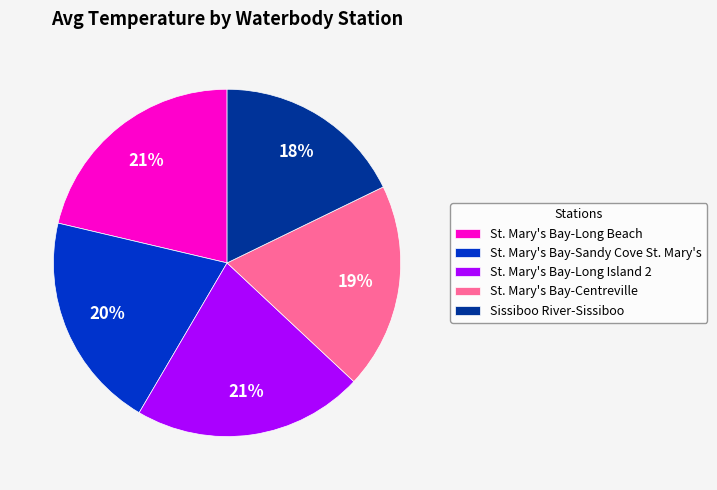

Combined, do Sissiboo River-Sissiboo and St. Mary's Bay-Sandy Cove St. Mary's account for over 50%?

No